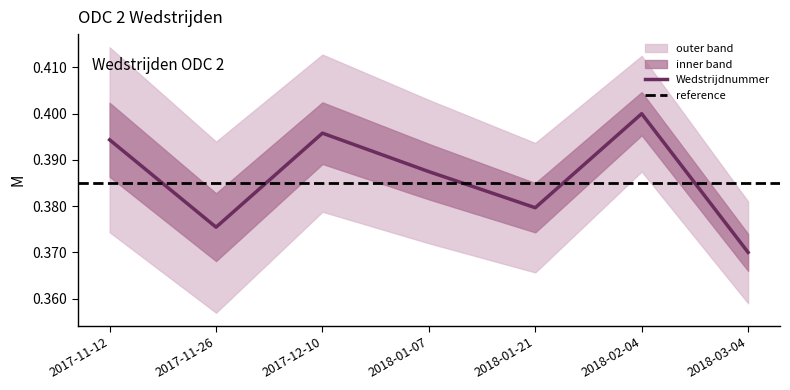

Is it true that the value at 2017-12-10 is 0.7?

False